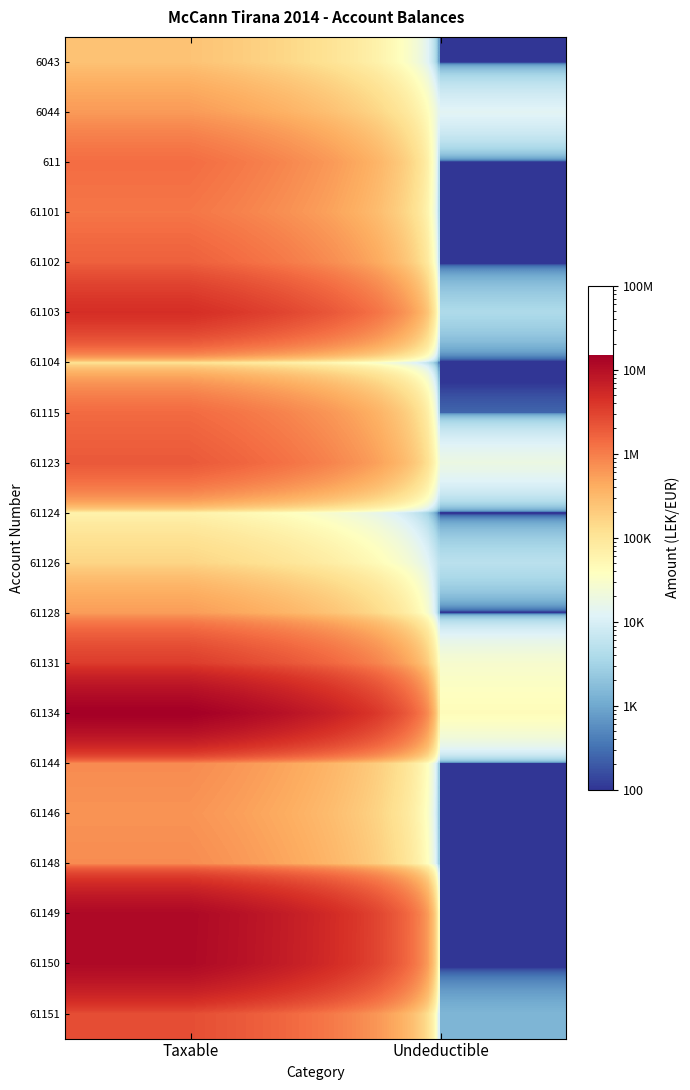

What is the total value across all series at Undeductible?

113290.2